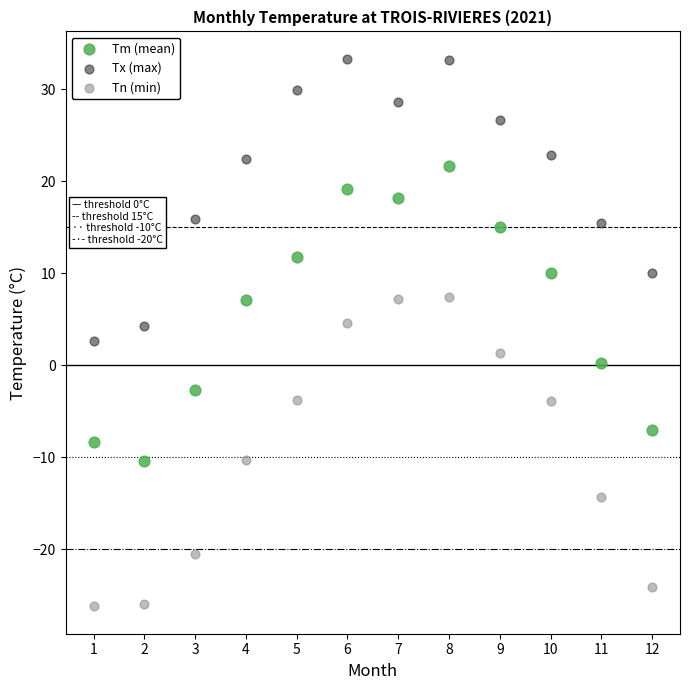

Which series reaches the minimum Y coordinate?

Tn (min)